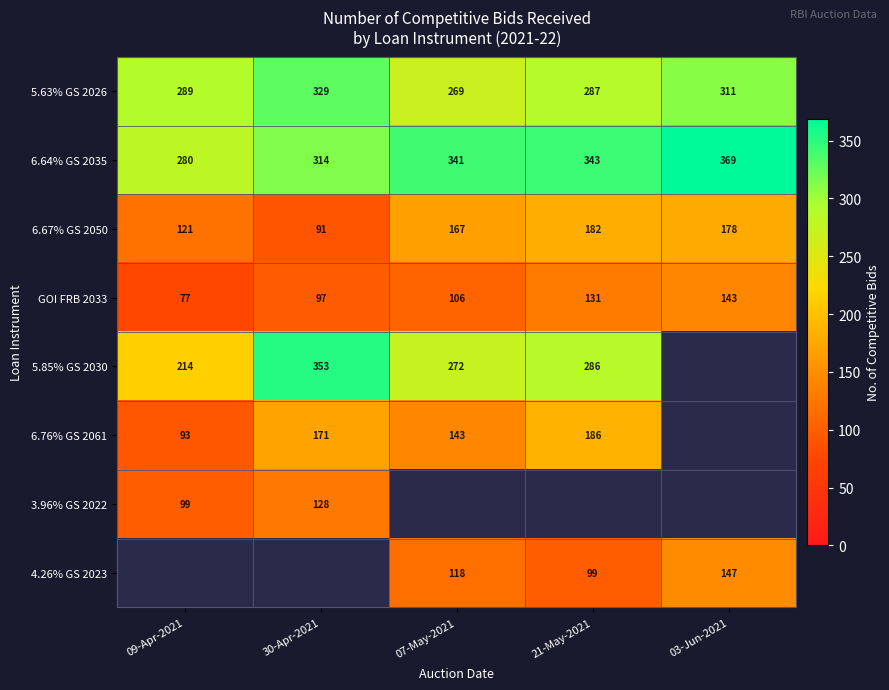

What is the sum of the 4.26% GS 2023 values at 03-Jun-2021 and 07-May-2021?

265